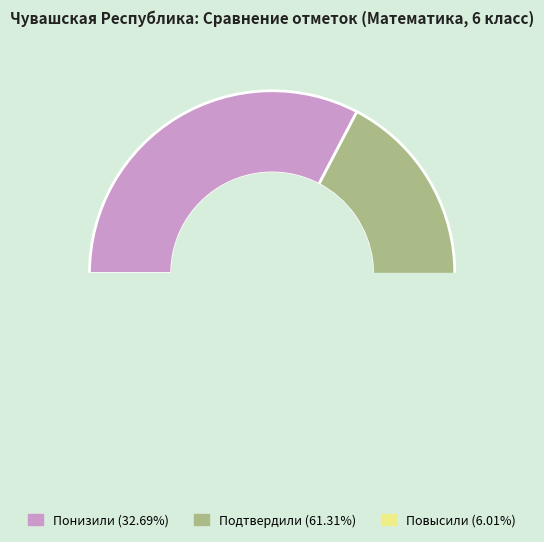

What is the total percentage of Подтвердили and Понизили?

94.0%